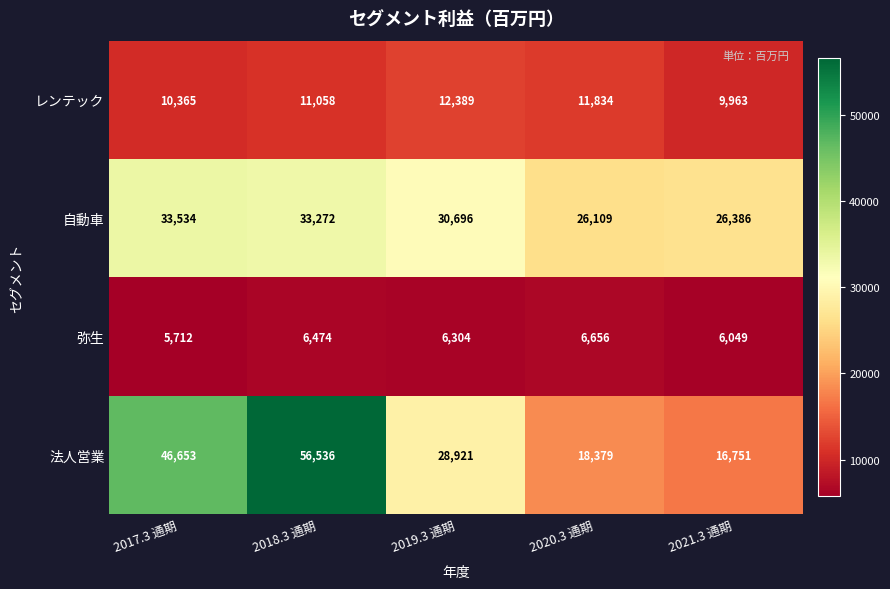

At how many categories does at least one series exceed 41365?

2